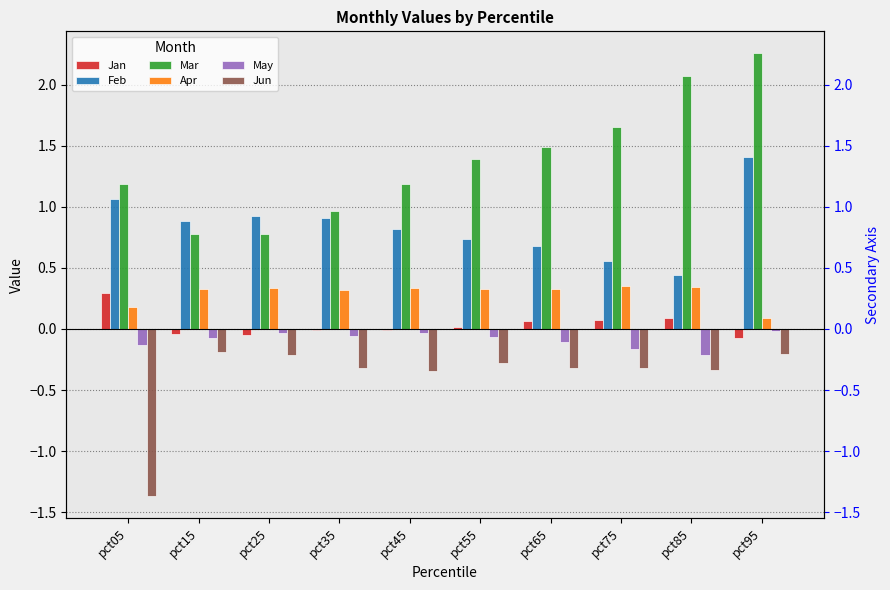

At which category is the sum across all series the highest?

pct95